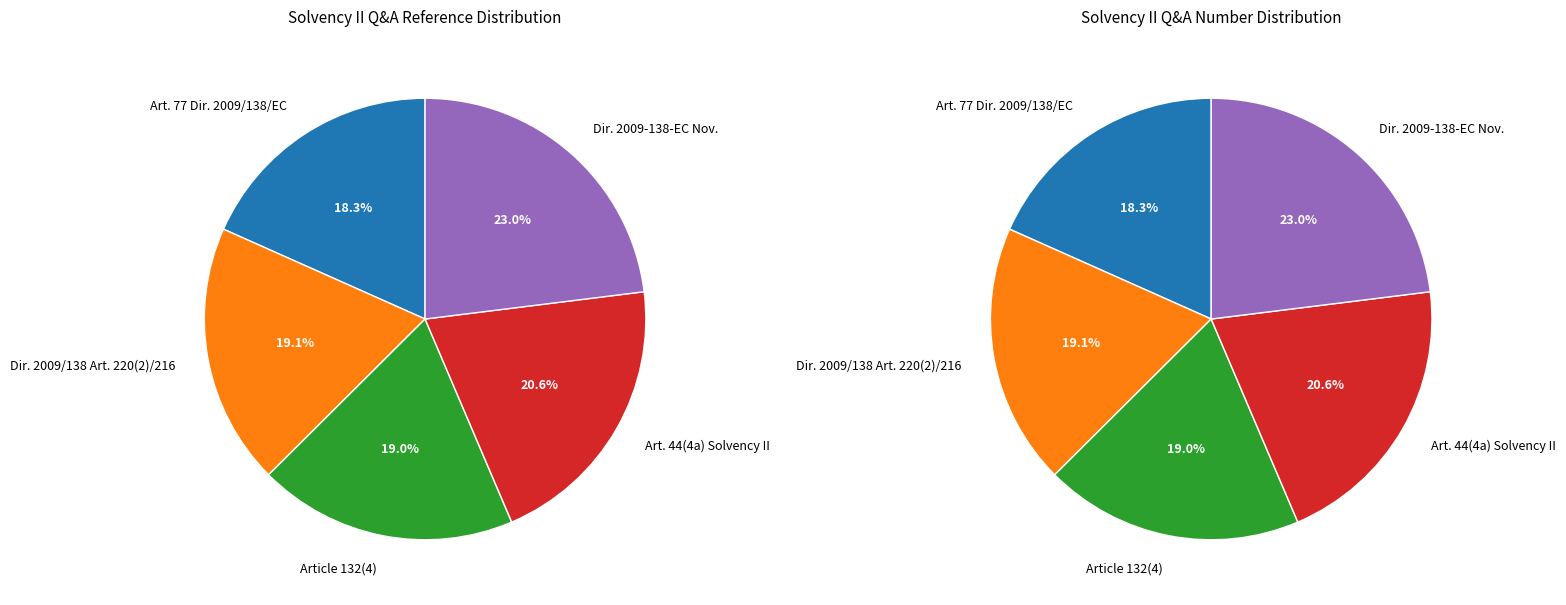

Which category has the smallest portion of the pie?

Article 77 of Directive 2009/138/EC